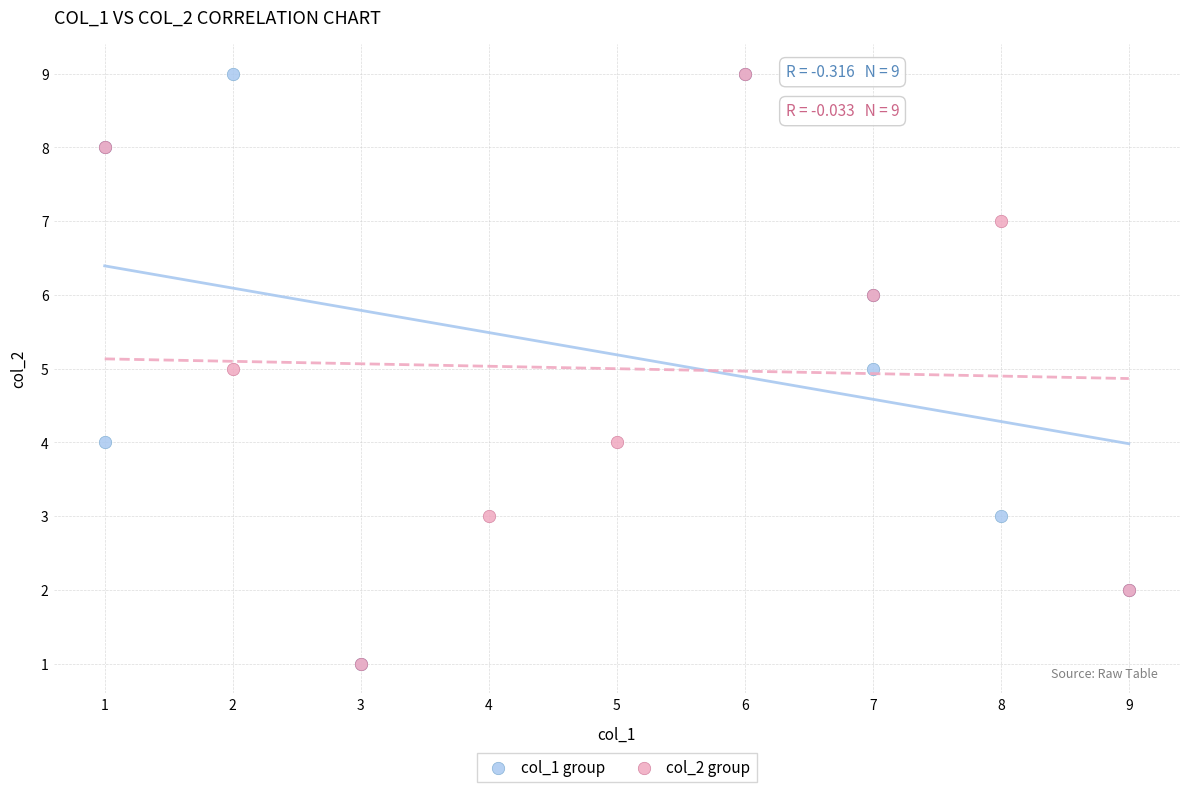

What are all the series names shown in the legend?

col_1 group, col_2 group